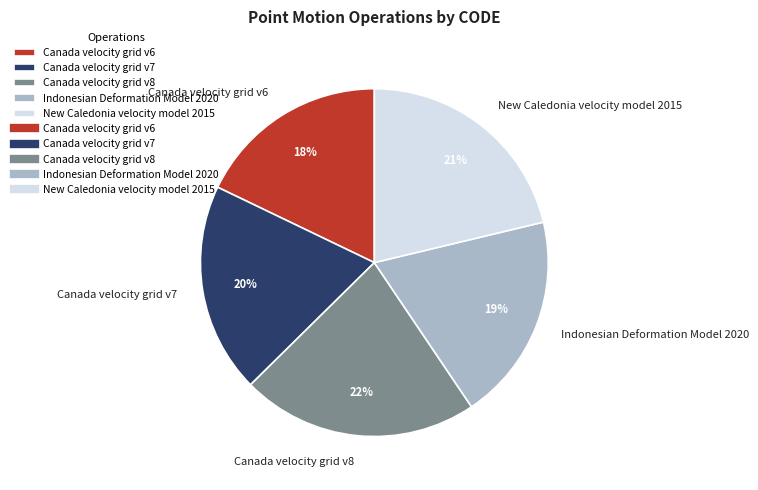

To the nearest percent, what is the average slice percentage?

20%